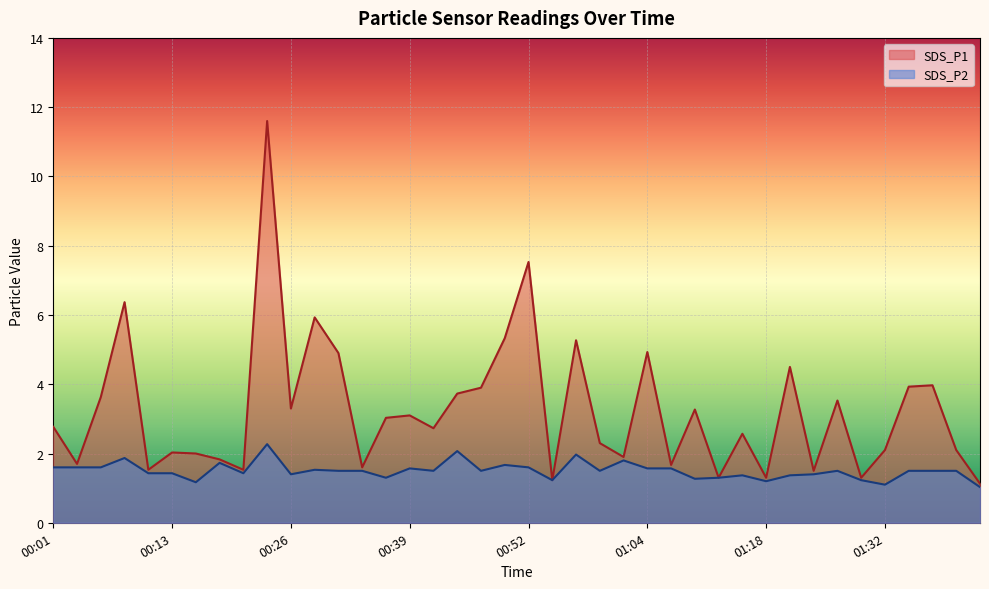

True or false: SDS_P1 has more than 2 interior local peaks.

True